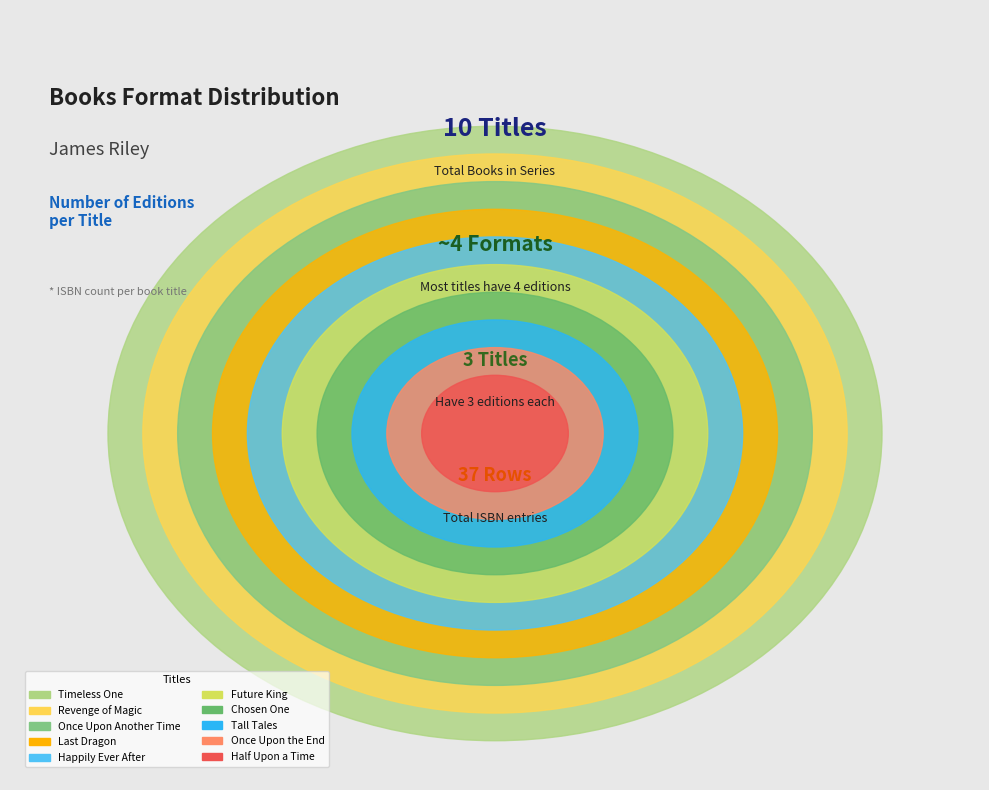

How many segments does this pie chart have?

10